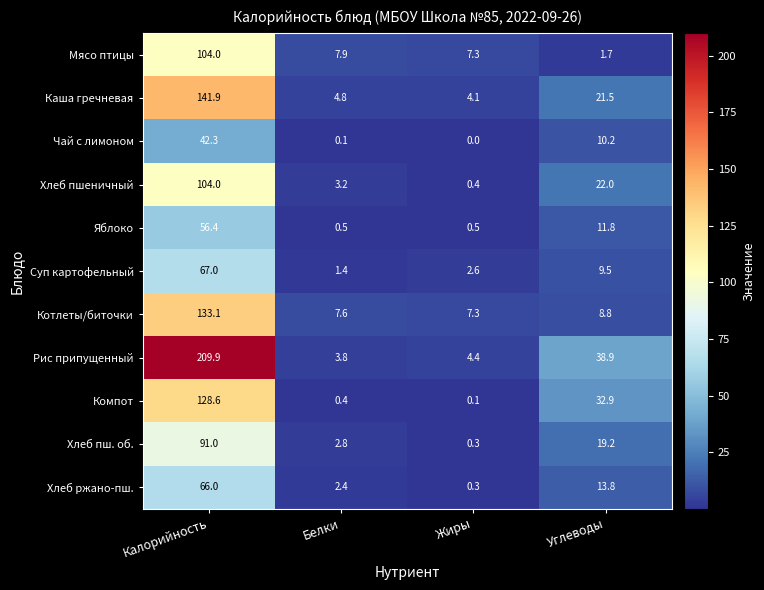

What is the average value of the Хлеб пш. об. series?

28.3